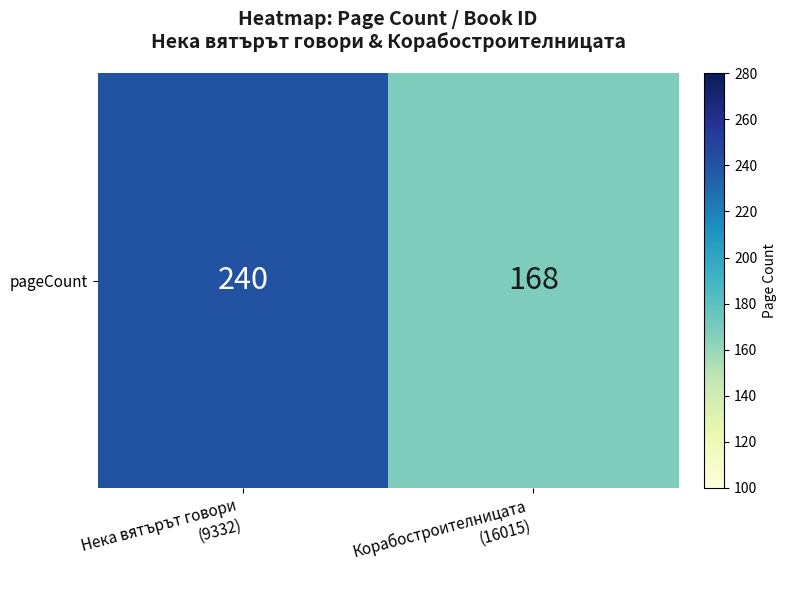

What is the sum of all values?

408